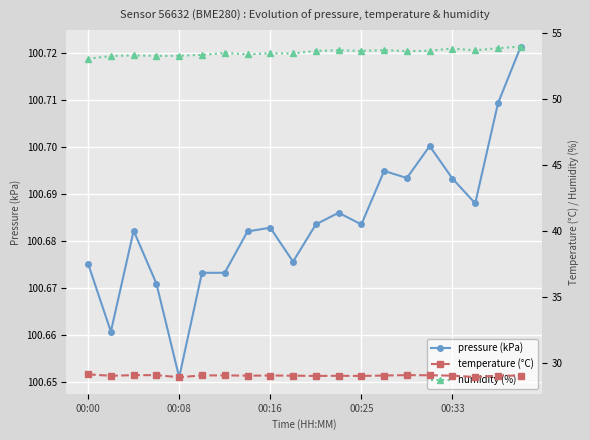

True or false: pressure (kPa) and temperature (°C) cross at least once.

False